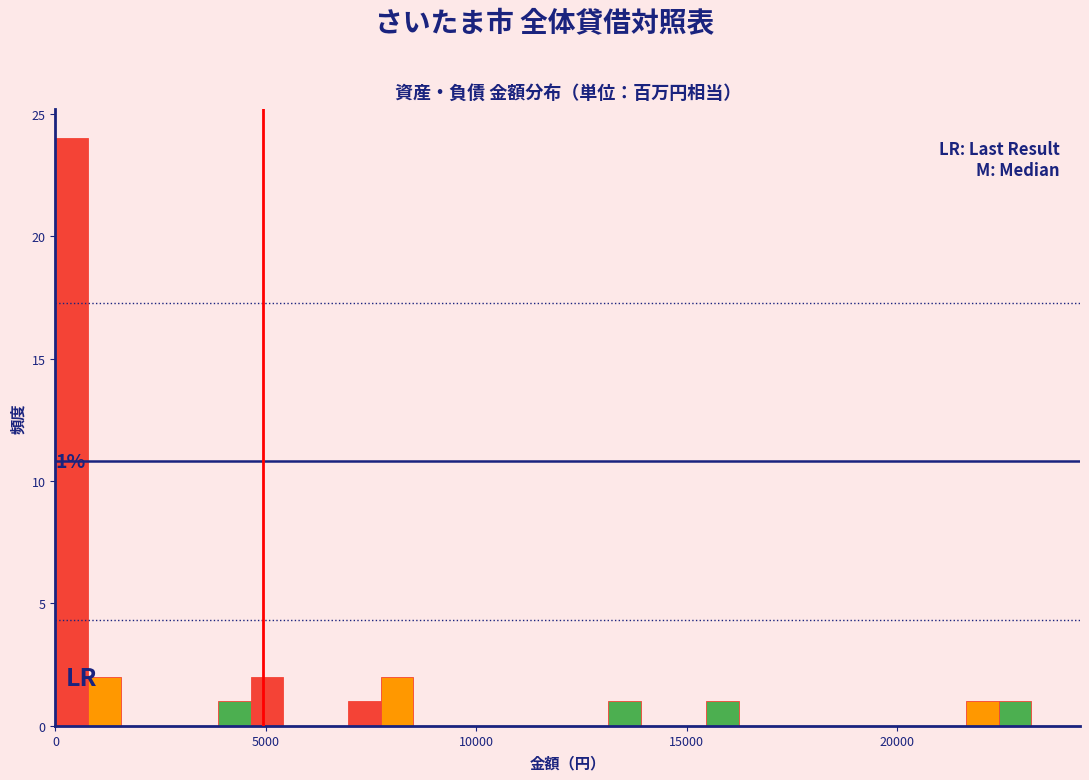

Read against the x-axis, roughly where is the centre of the tallest bar?

500